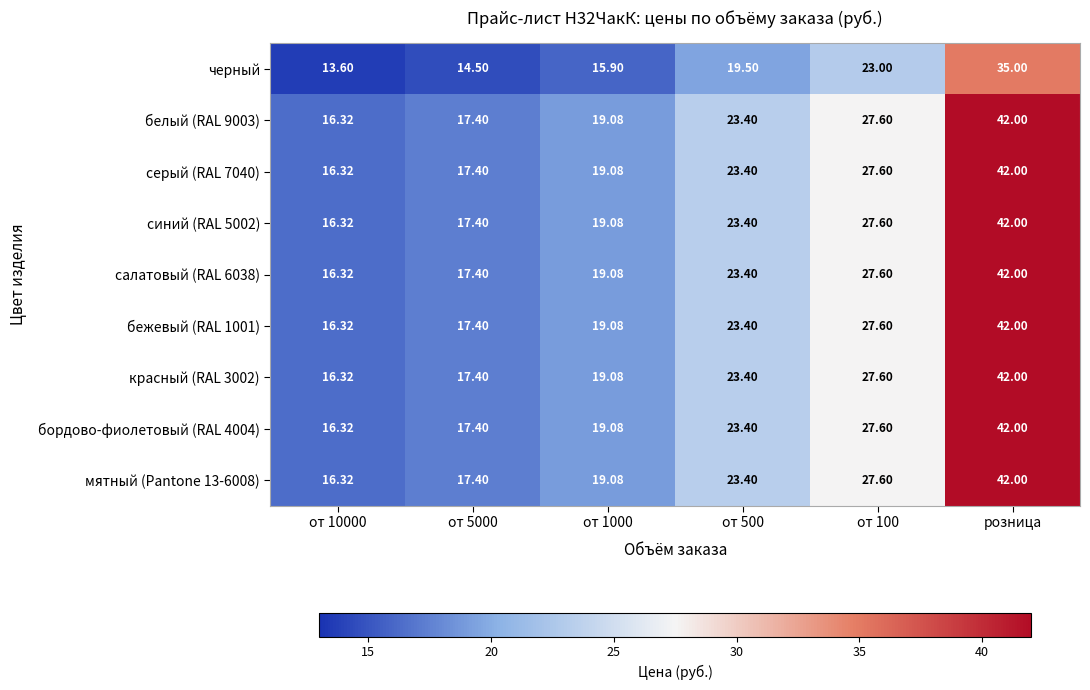

What is the spread (max minus min) of values at от 500?

3.9